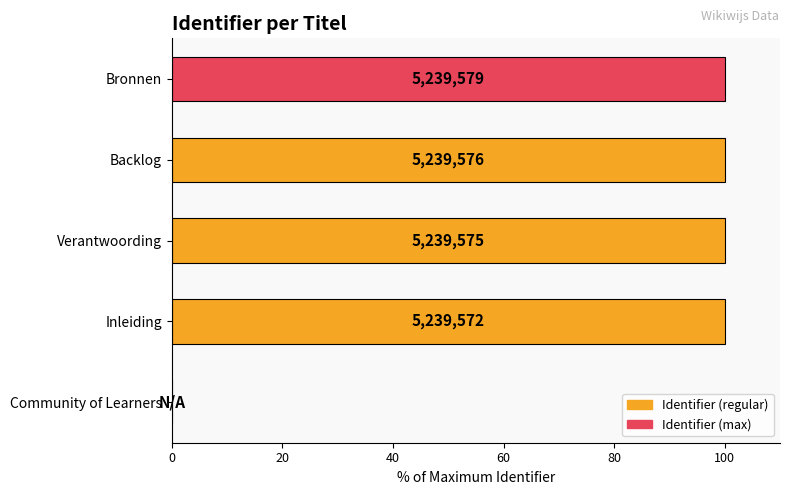

How many data points are above 99?

4